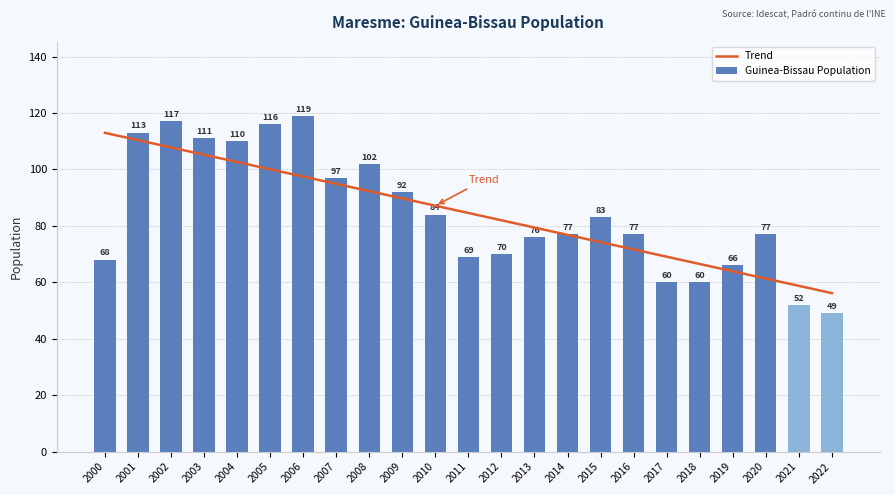

Rank the categories by Guinea-Bissau Population value from lowest to highest.

2022, 2021, 2017, 2018, 2019, 2000, 2011, 2012, 2013, 2014, 2016, 2020, 2015, 2010, 2009, 2007, 2008, 2004, 2003, 2001, 2005, 2002, 2006